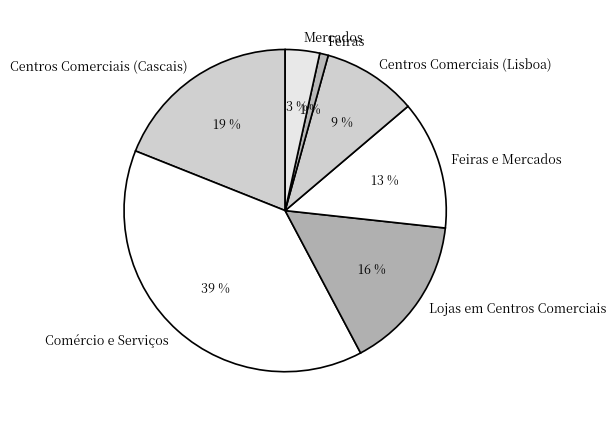

To the nearest percent, what is the combined percentage of Mercados and Feiras e Mercados?

16%